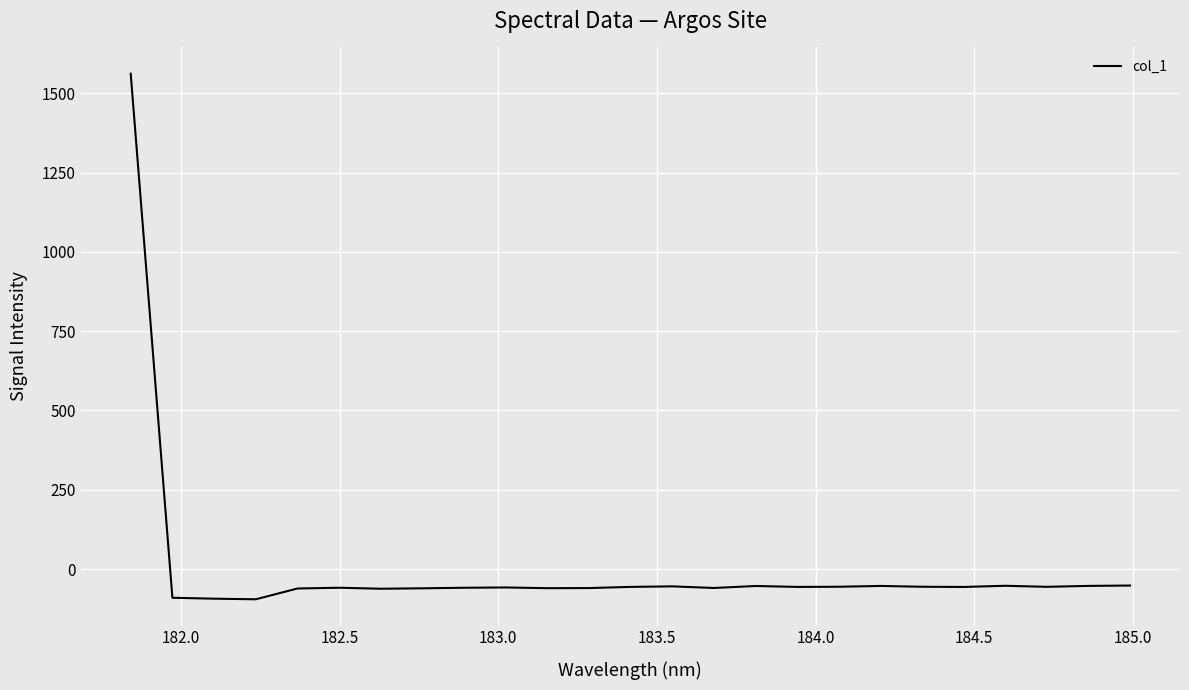

What is the minimum value shown in the chart?

-95.1